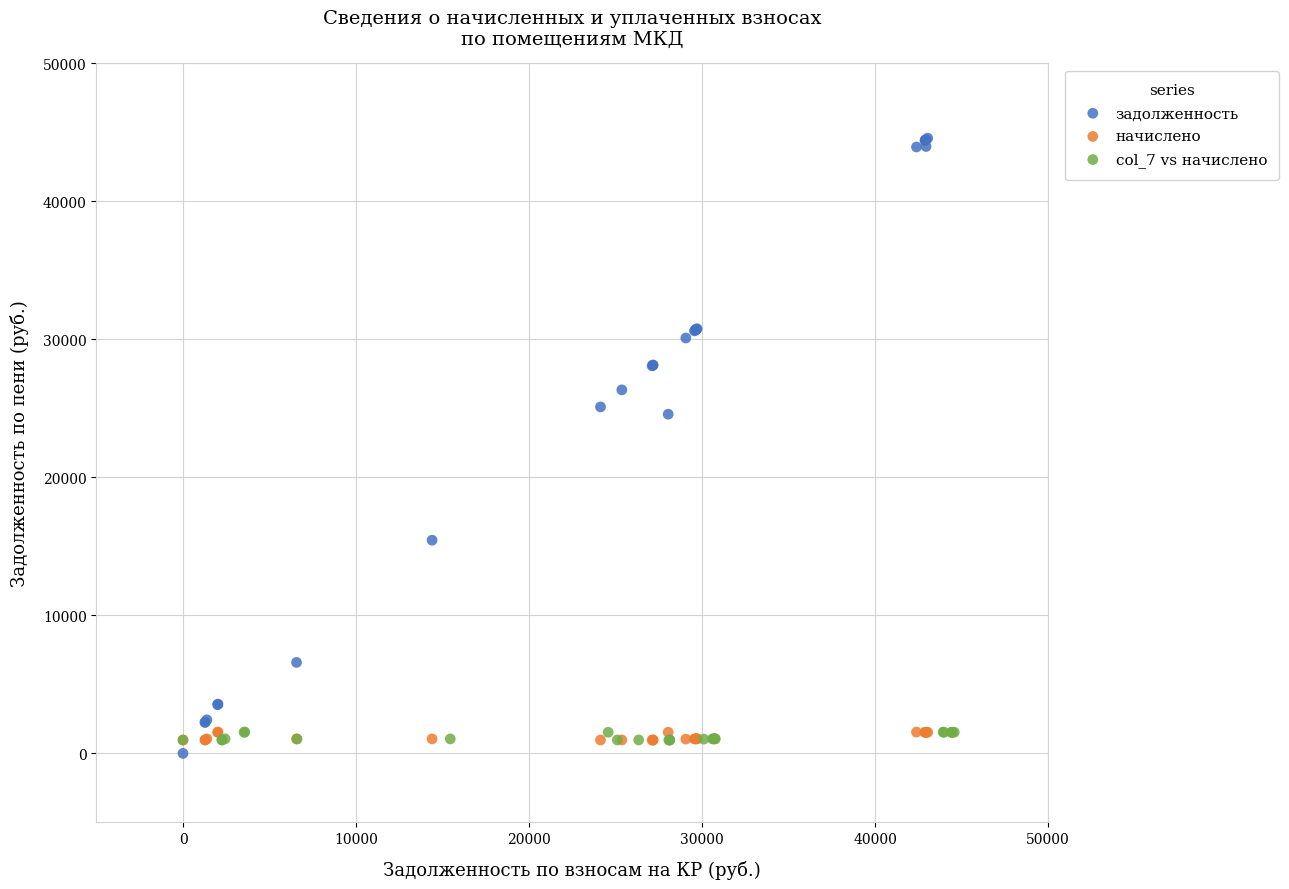

Which series has the largest Y range (max minus min)?

задолженность